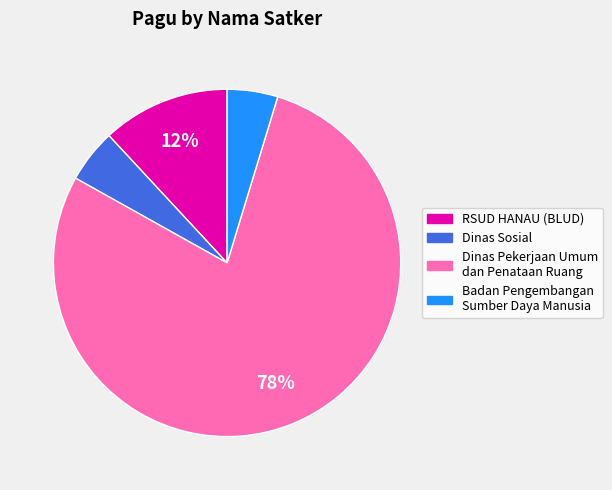

Is there a majority slice in this chart?

Yes